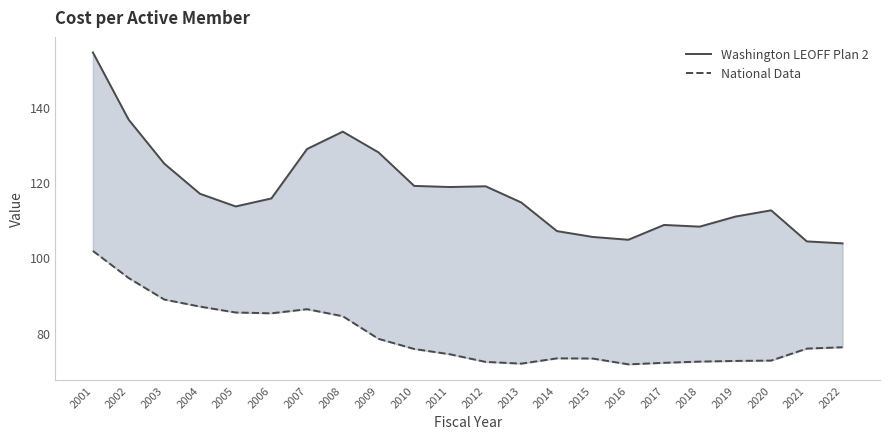

Which series has the largest range (max minus min)?

Washington LEOFF Plan 2